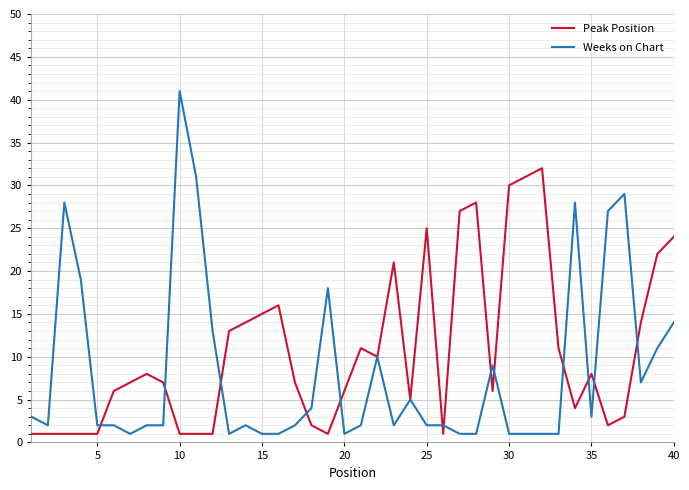

After their last crossing, which series has the higher values: Peak Position or Weeks on Chart?

Peak Position